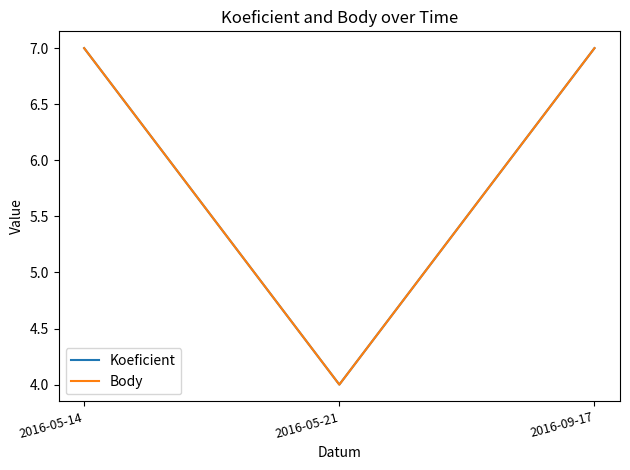

Is this an area chart (filled region under the line)?

No